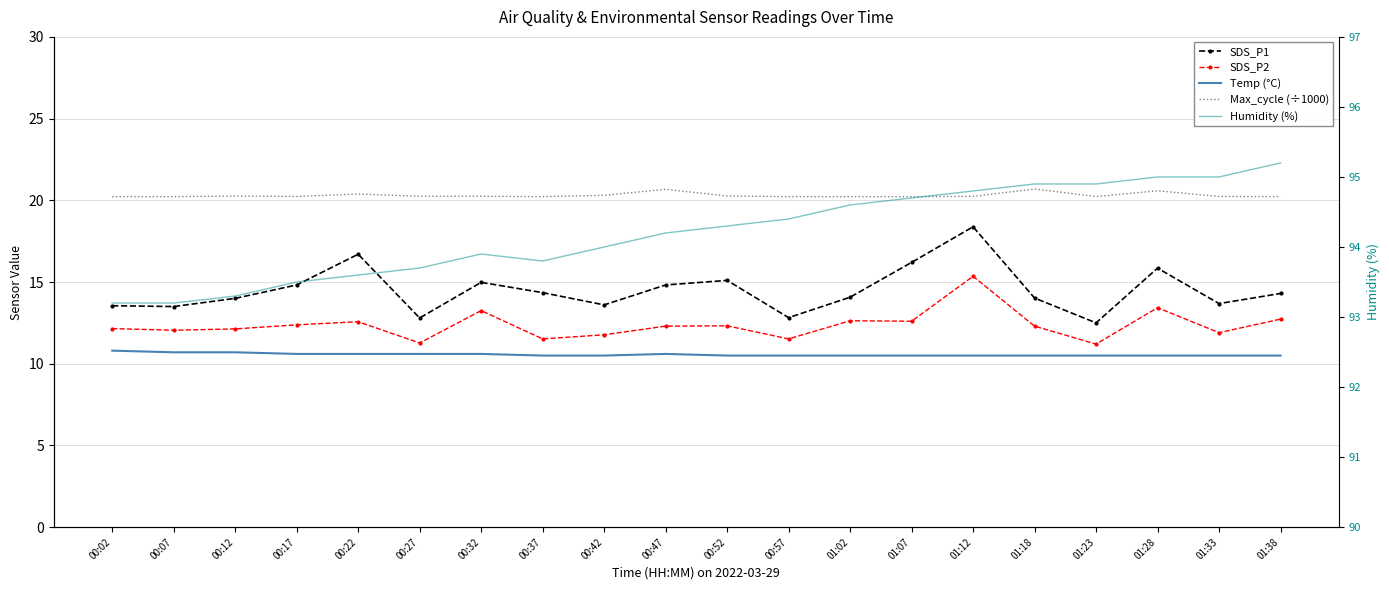

What is the label of the 18th point from the left?

01:28